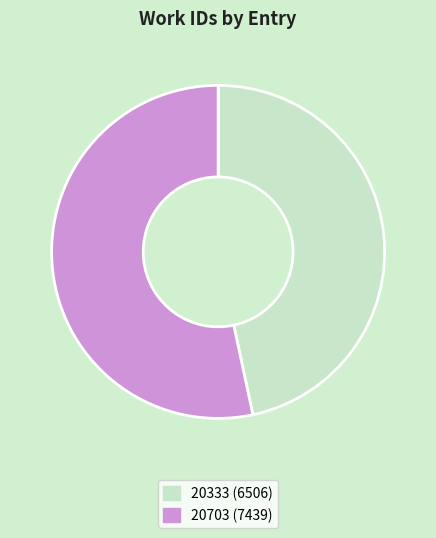

True or false: 20333 accounts for 47% of the total.

True